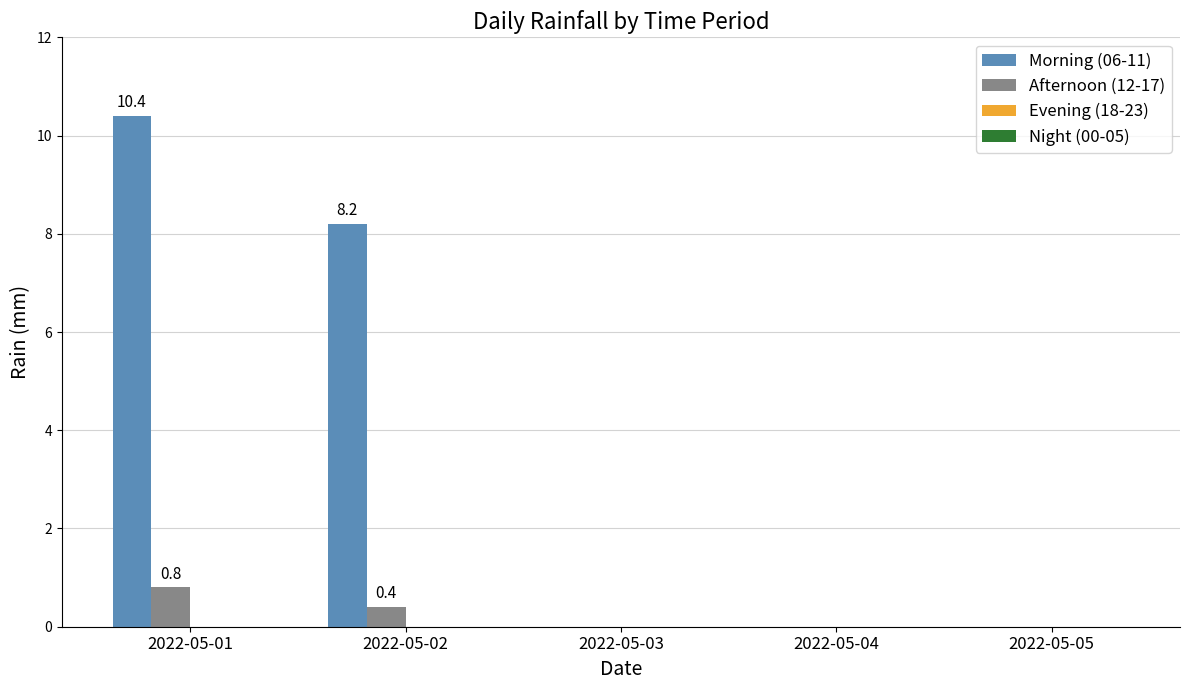

What is the total value across all series at 2022-05-01?

11.2